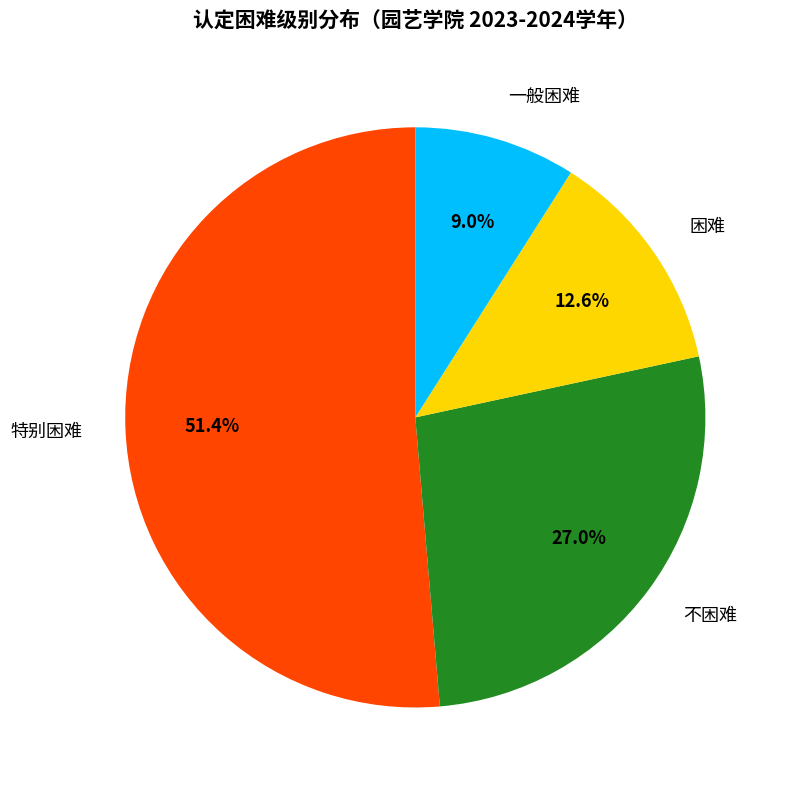

Is the sum of 特别困难 and 不困难 greater than half?

Yes